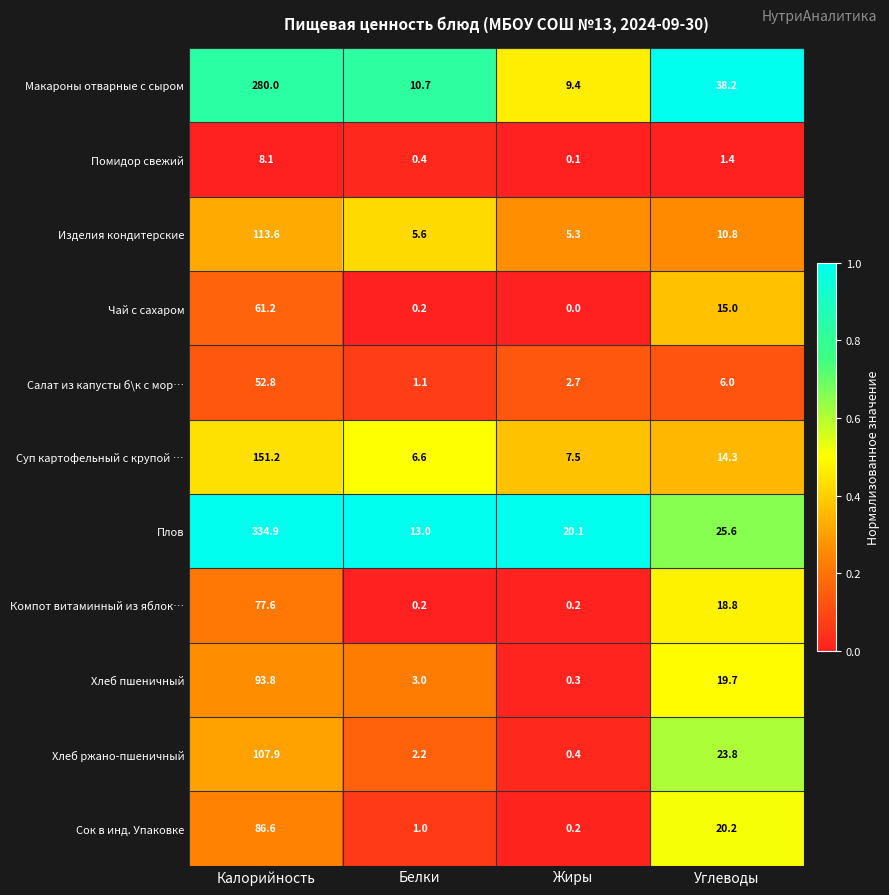

Which category has the lowest value across all series?

Жиры